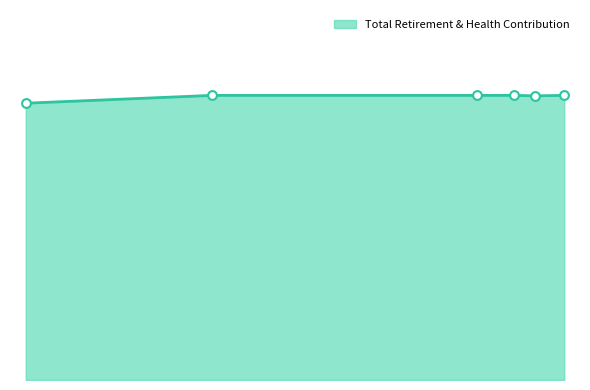

What is the change in value from 3416 to 184?

-385